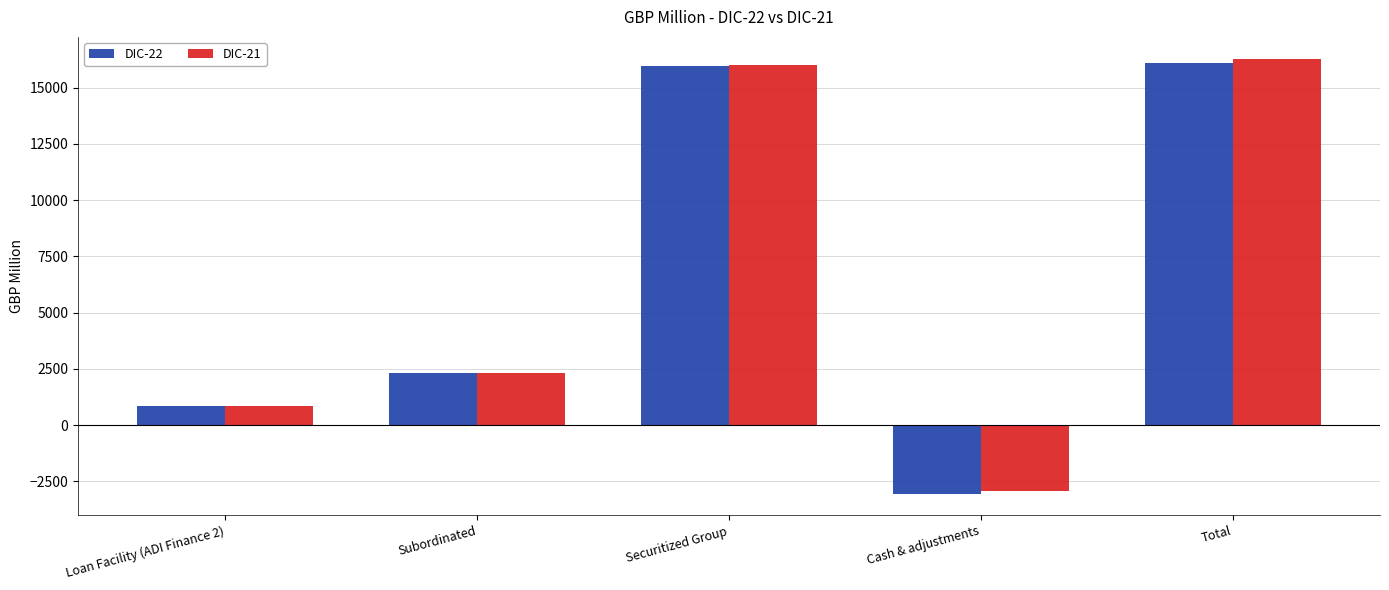

What is the sum of the DIC-21 values at Total and Subordinated?

18608